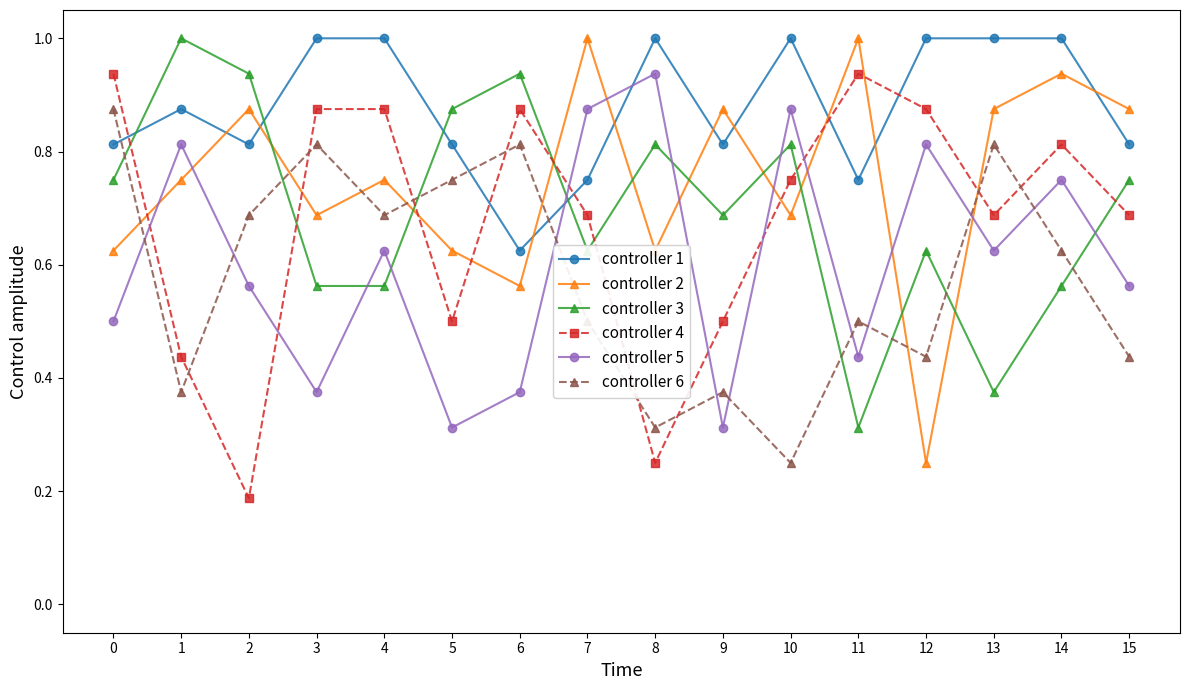

Between 10 and 12, which series saw the biggest shift?

controller 2